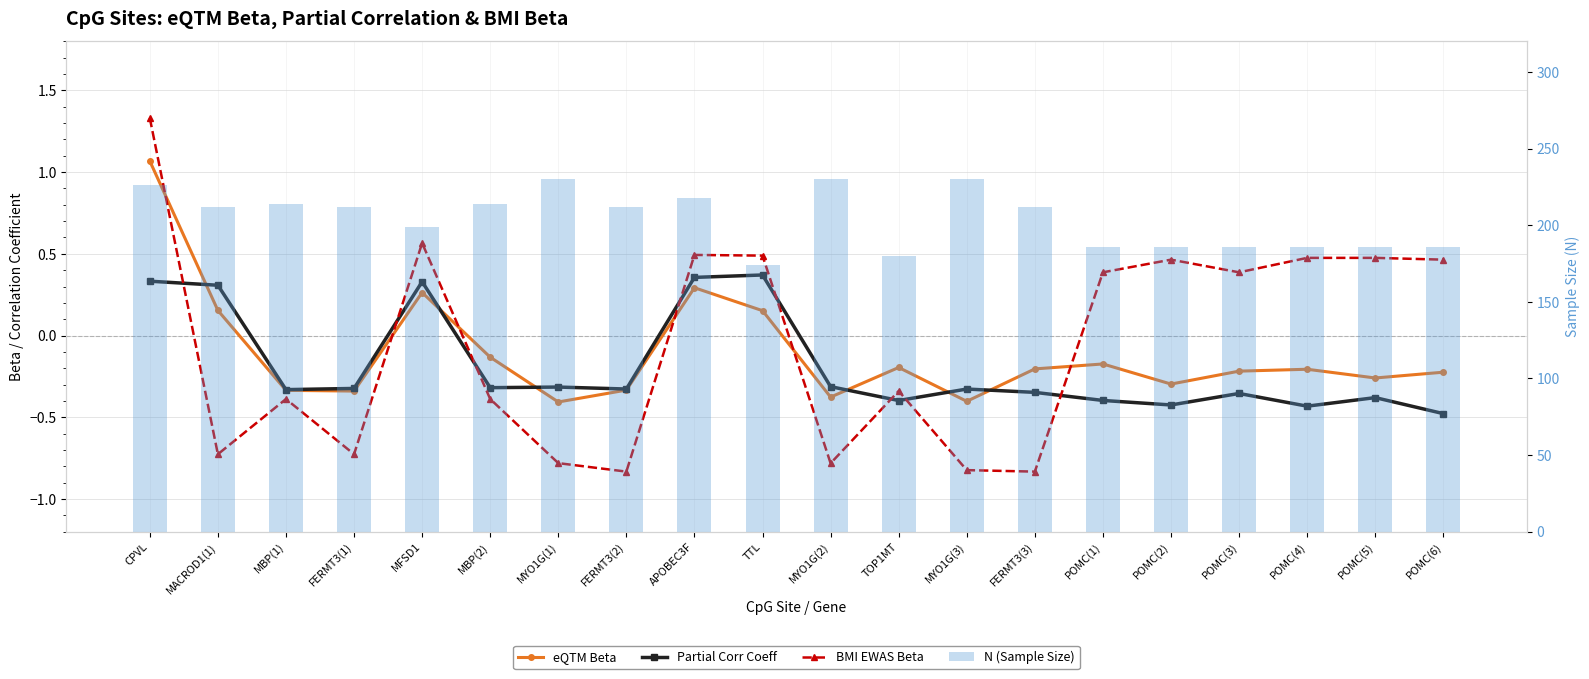

At how many categories does at least one series exceed 188?

12